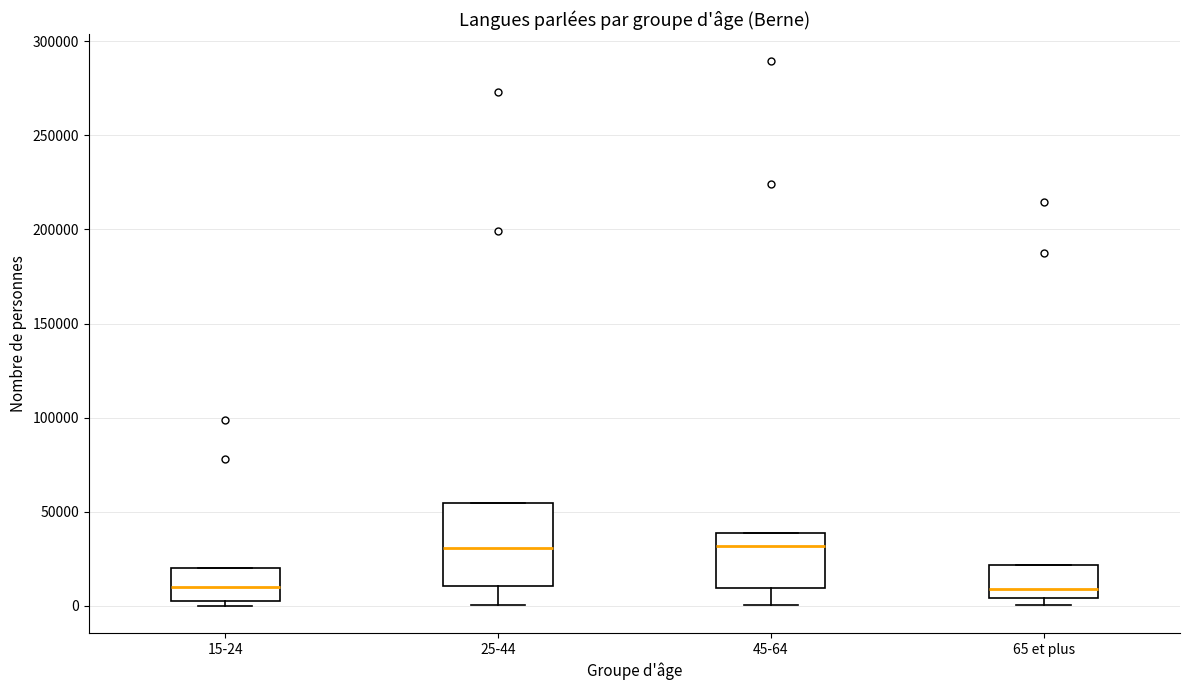

Which box is the tallest, from its lower edge to its upper edge?

25-44